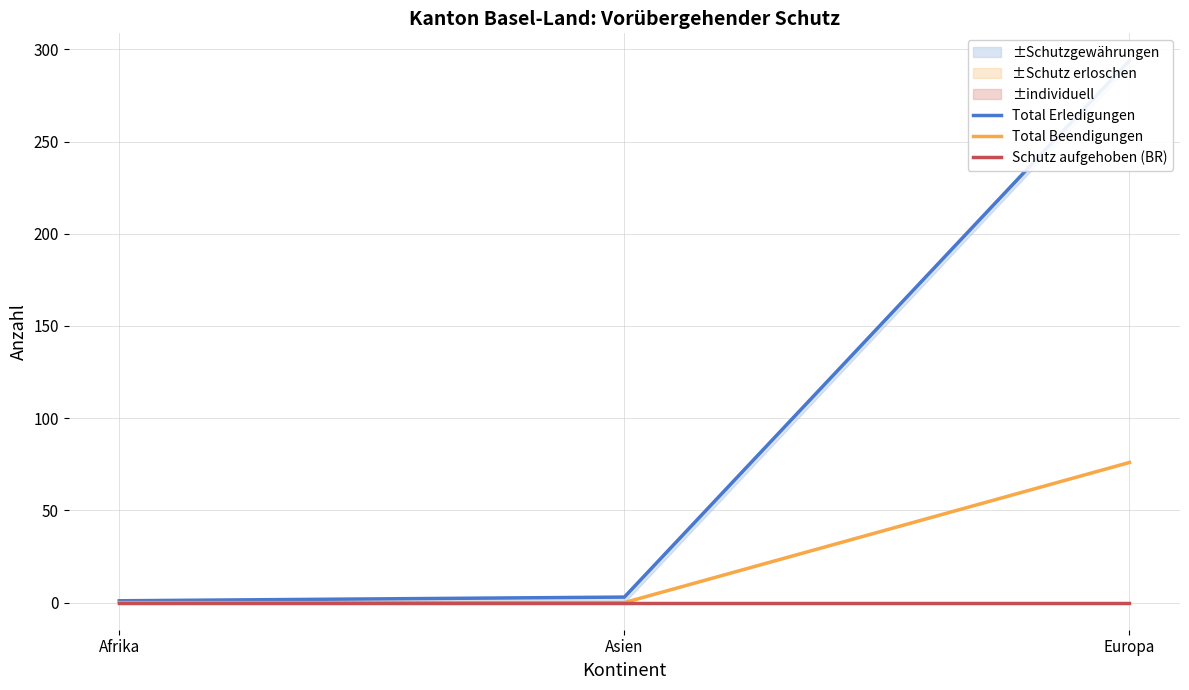

How many lines are shown in the chart?

3